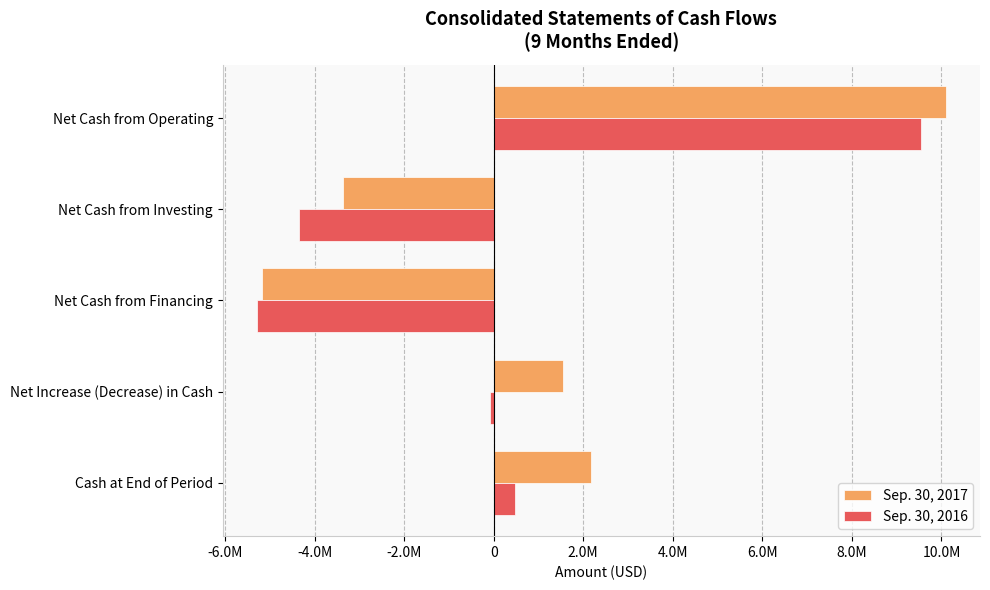

Reading right to left, what are all the values shown in this chart?

Sep. 30, 2017: 2167181	1551067	-5179663	-3360853	10091583
Sep. 30, 2016: 469410	-82414	-5278721	-4352841	9549148